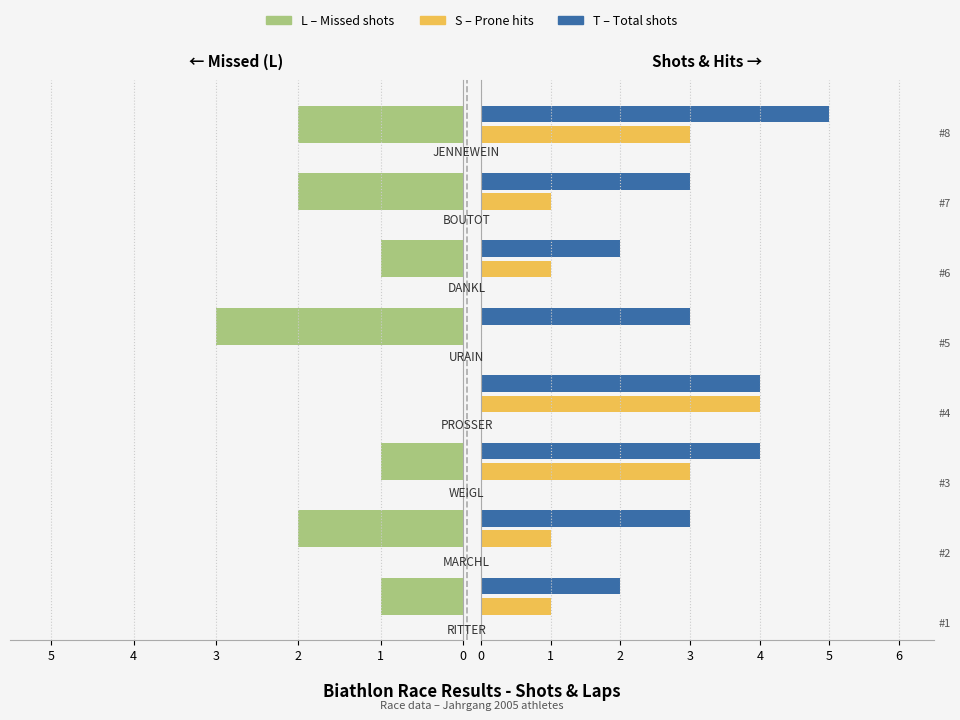

How many values in the S (Standing hits) series exceed 1?

3